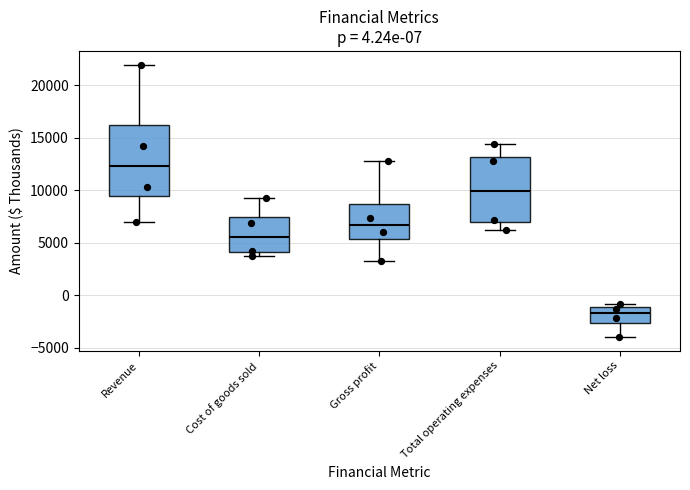

Which box's median line is the lowest?

Net loss